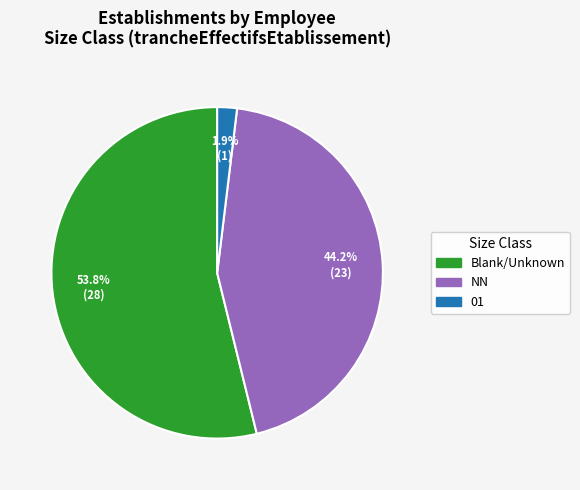

Does any single category account for the majority?

Yes